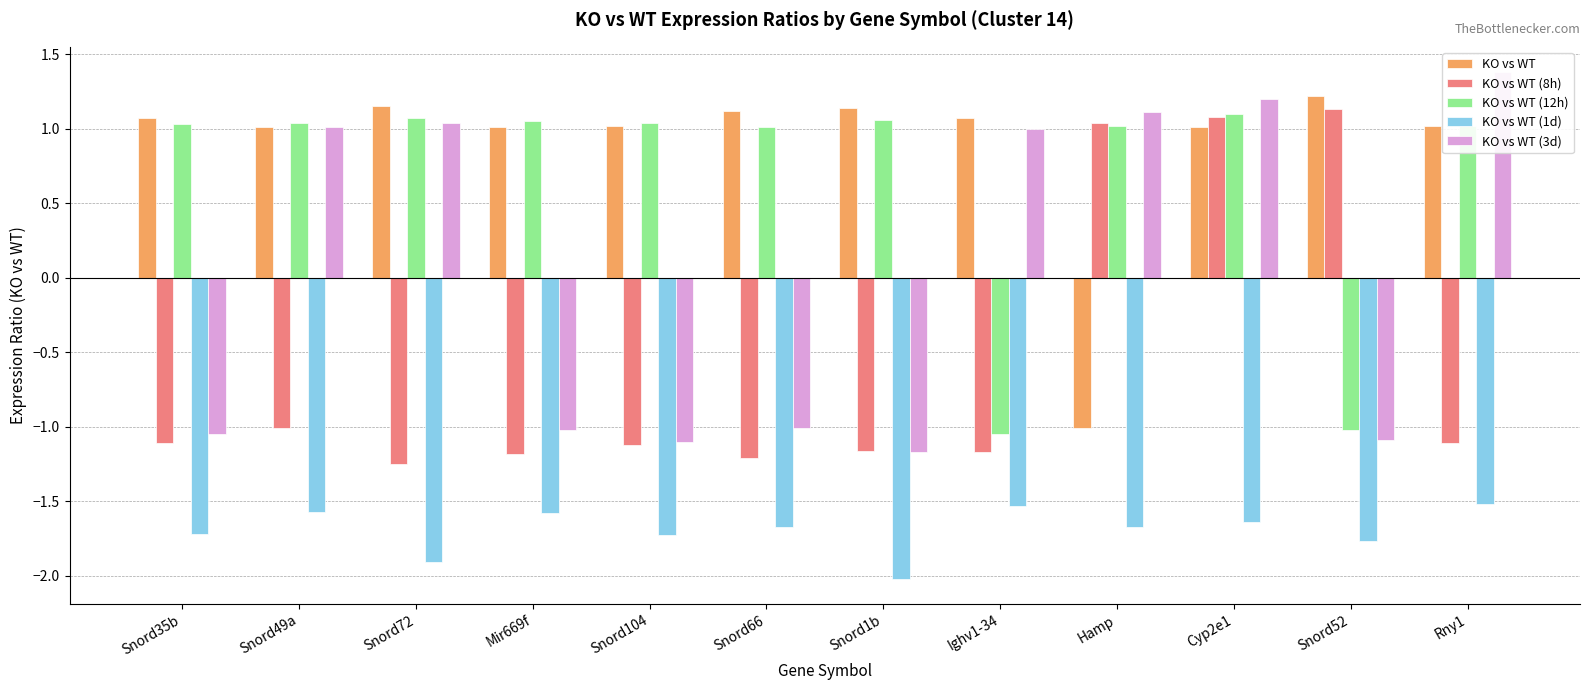

What are all the series names shown in the legend?

KO vs WT, KO vs WT (8h), KO vs WT (12h), KO vs WT (1d), KO vs WT (3d)